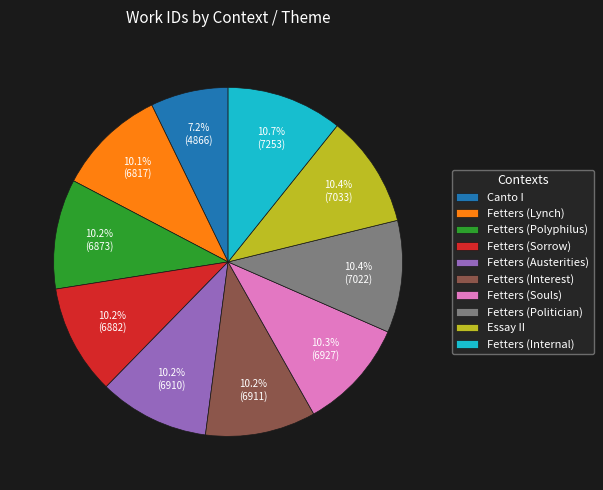

How many segments does this pie chart have?

10